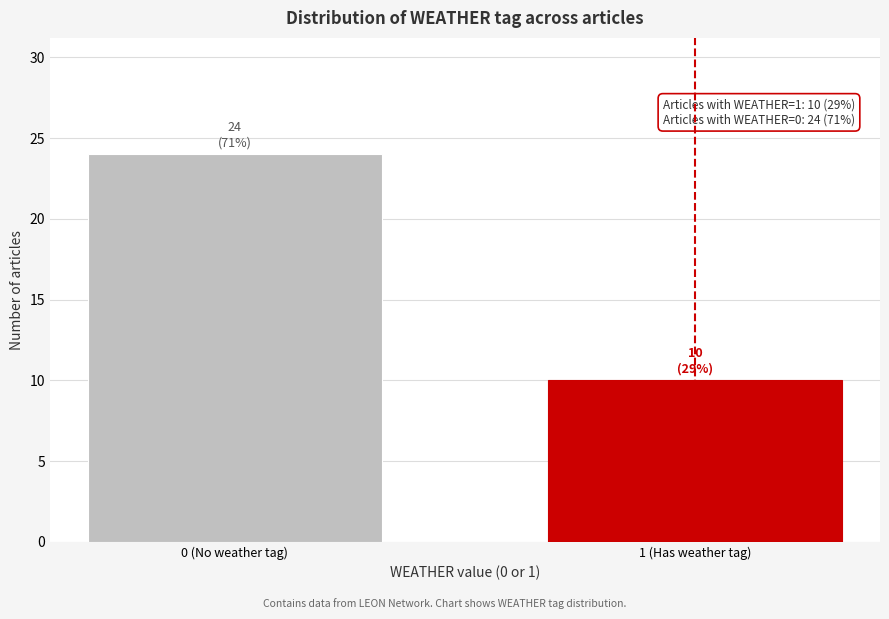

Reading right to left, what are all the values shown in this chart?

1 (Has weather tag)=10	0 (No weather tag)=24